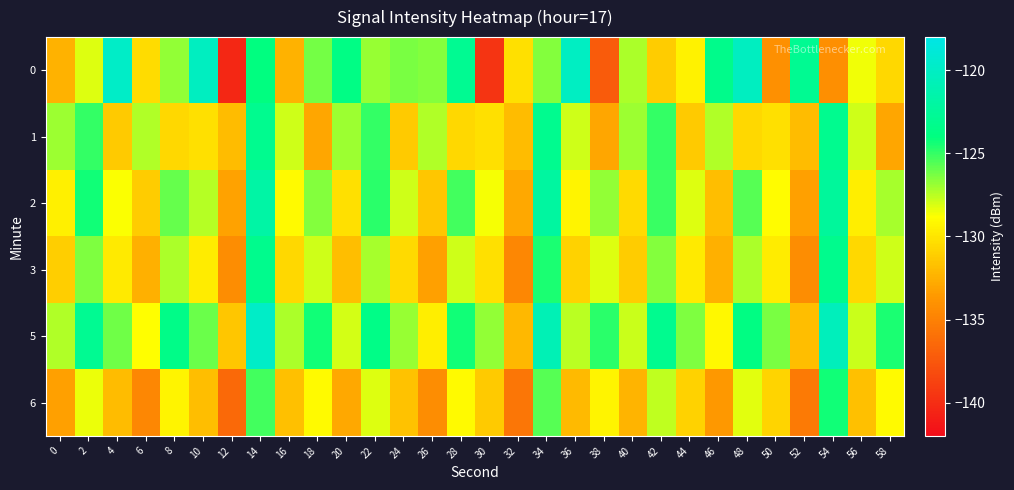

Which series changed the most between 20 and 46?

2